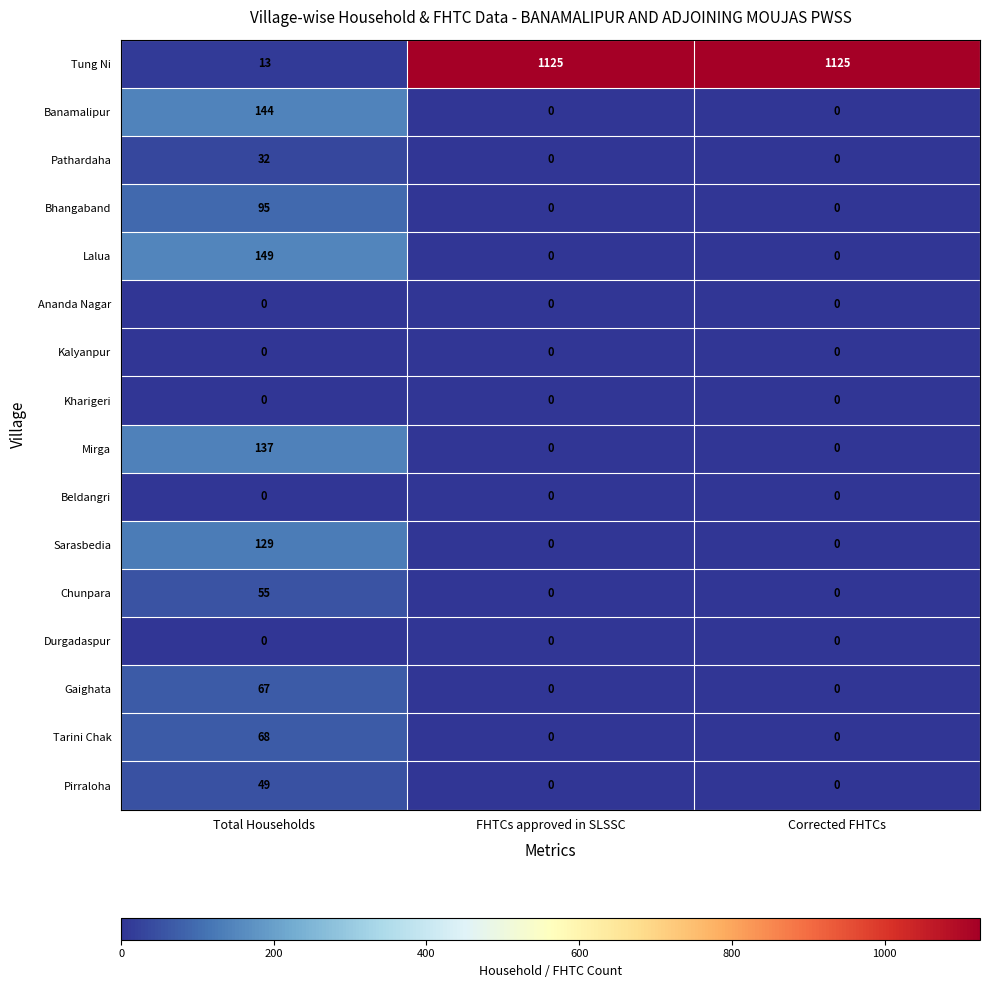

What is the sum of all Bhangaband values?

95